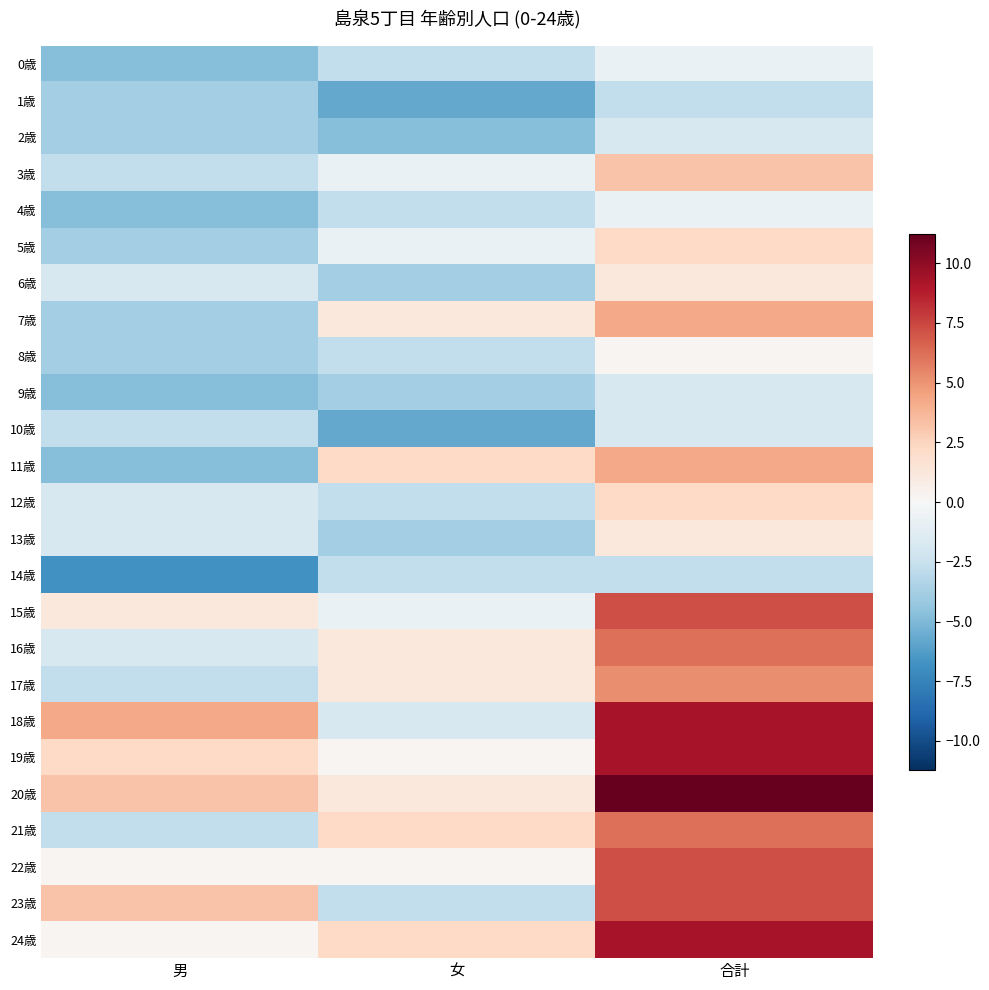

What is the spread (max minus min) of values at 合計?

14.0